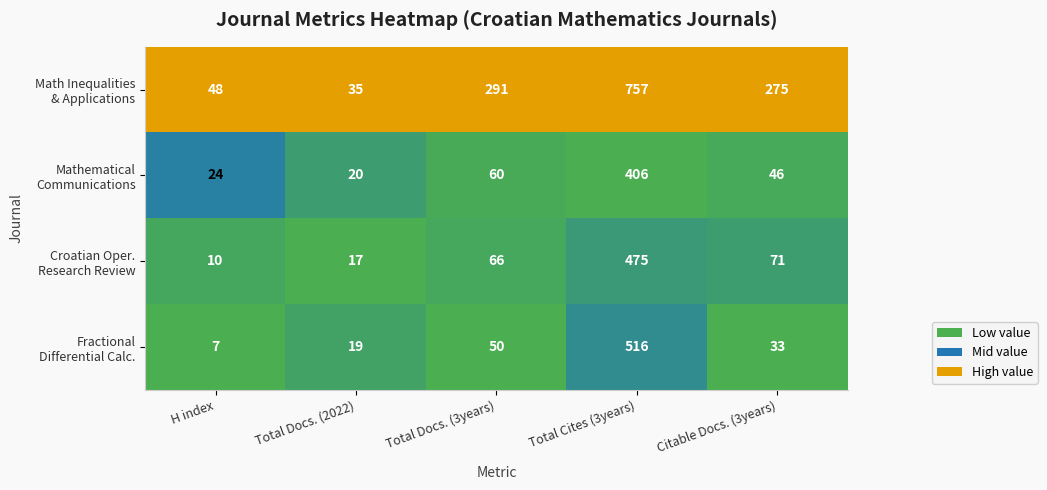

Which label corresponds to the smallest value in the chart?

H index